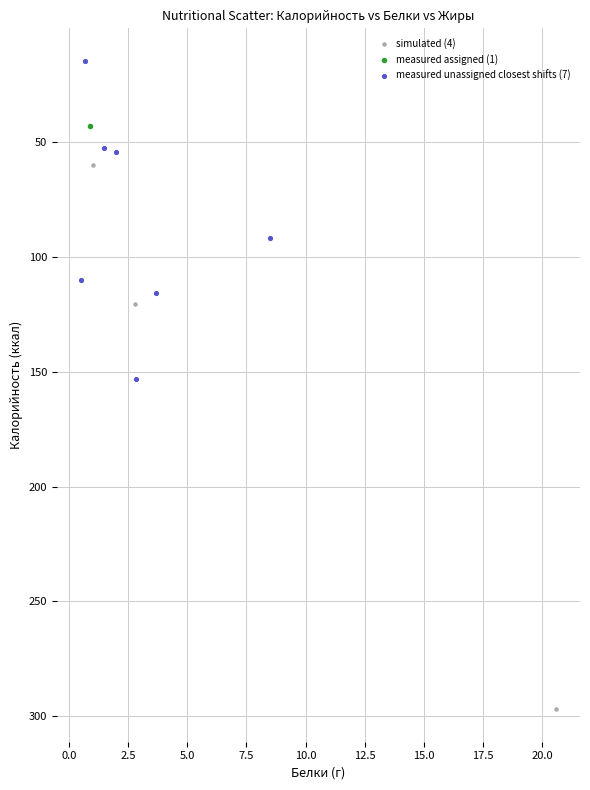

What are all the series names shown in the legend?

simulated (4), measured assigned (1), measured unassigned closest shifts (7)